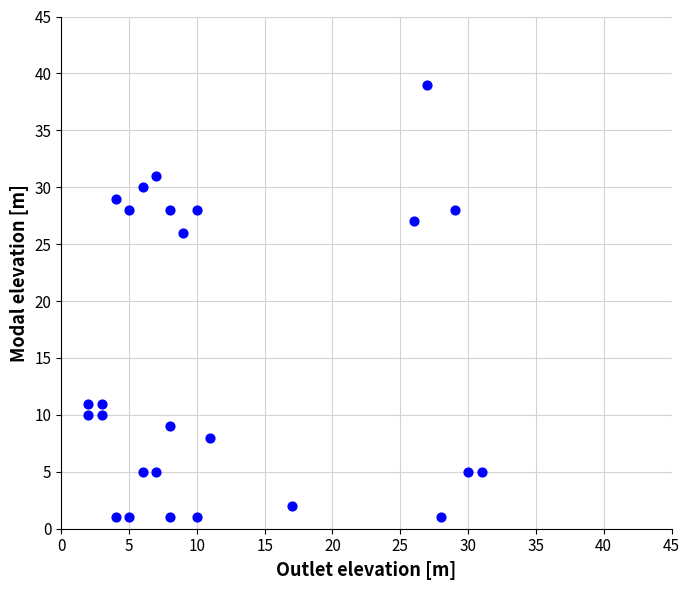

What Y value in the scatter plot is closest to 20?

26